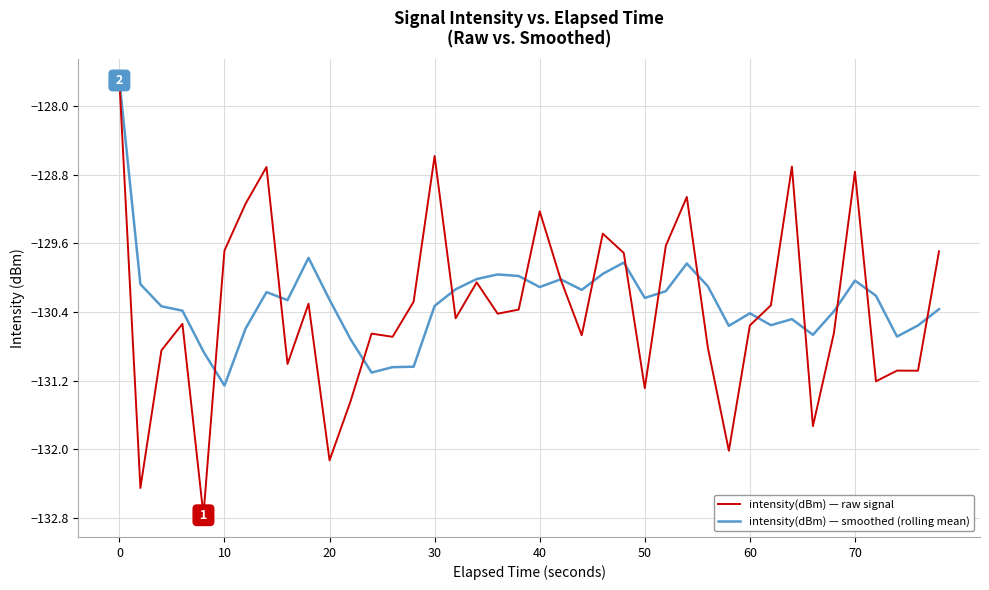

What is the maximum value for intensity(dBm) — smoothed (rolling mean)?

-127.7